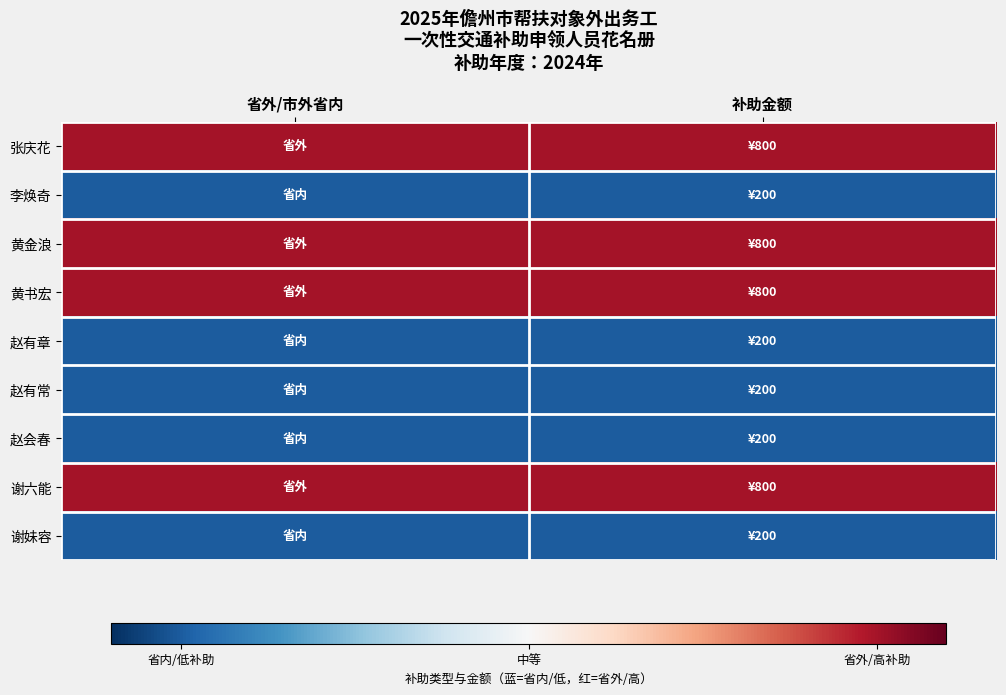

Reading left to right, extract all data points from this chart.

张庆花: 省外/市外省内=1	补助金额=1
李焕奇: 省外/市外省内=-1	补助金额=-1
黄金浪: 省外/市外省内=1	补助金额=1
黄书宏: 省外/市外省内=1	补助金额=1
赵有章: 省外/市外省内=-1	补助金额=-1
赵有常: 省外/市外省内=-1	补助金额=-1
赵会春: 省外/市外省内=-1	补助金额=-1
谢六能: 省外/市外省内=1	补助金额=1
谢妹容: 省外/市外省内=-1	补助金额=-1